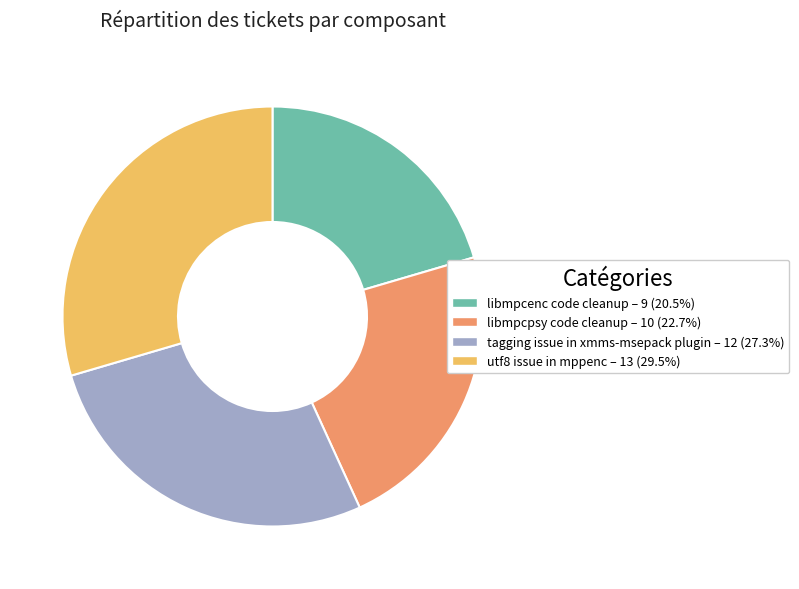

Which slice is the smallest?

libmpcenc code cleanup